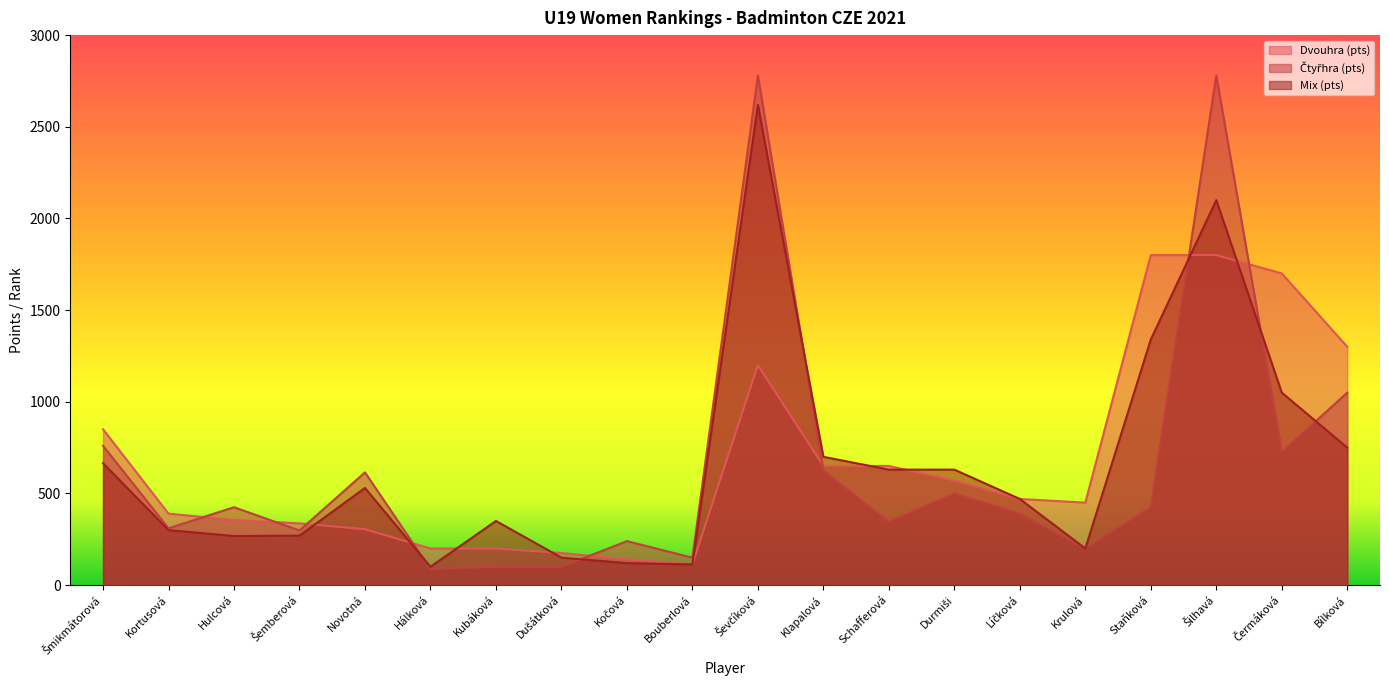

True or false: Čtyřhra (pts) has a value of 502 at Bílková.

False